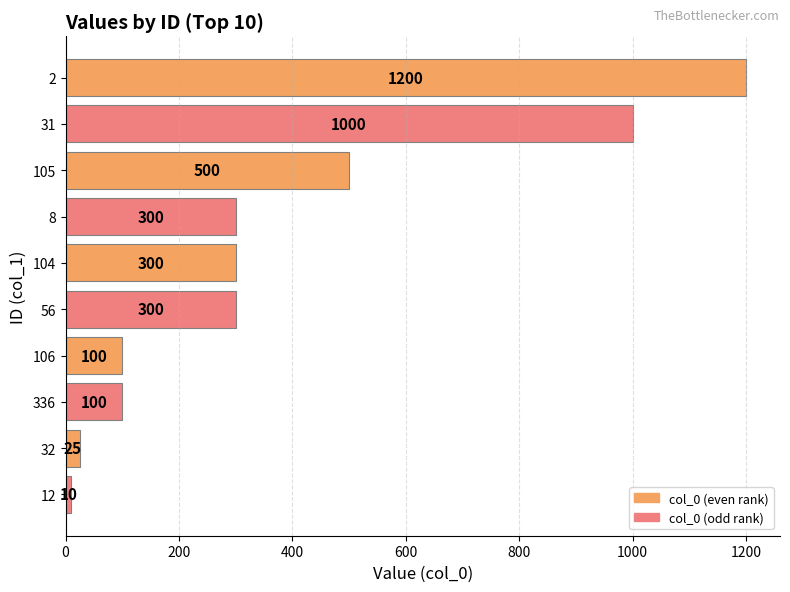

How many values are below 300?

4